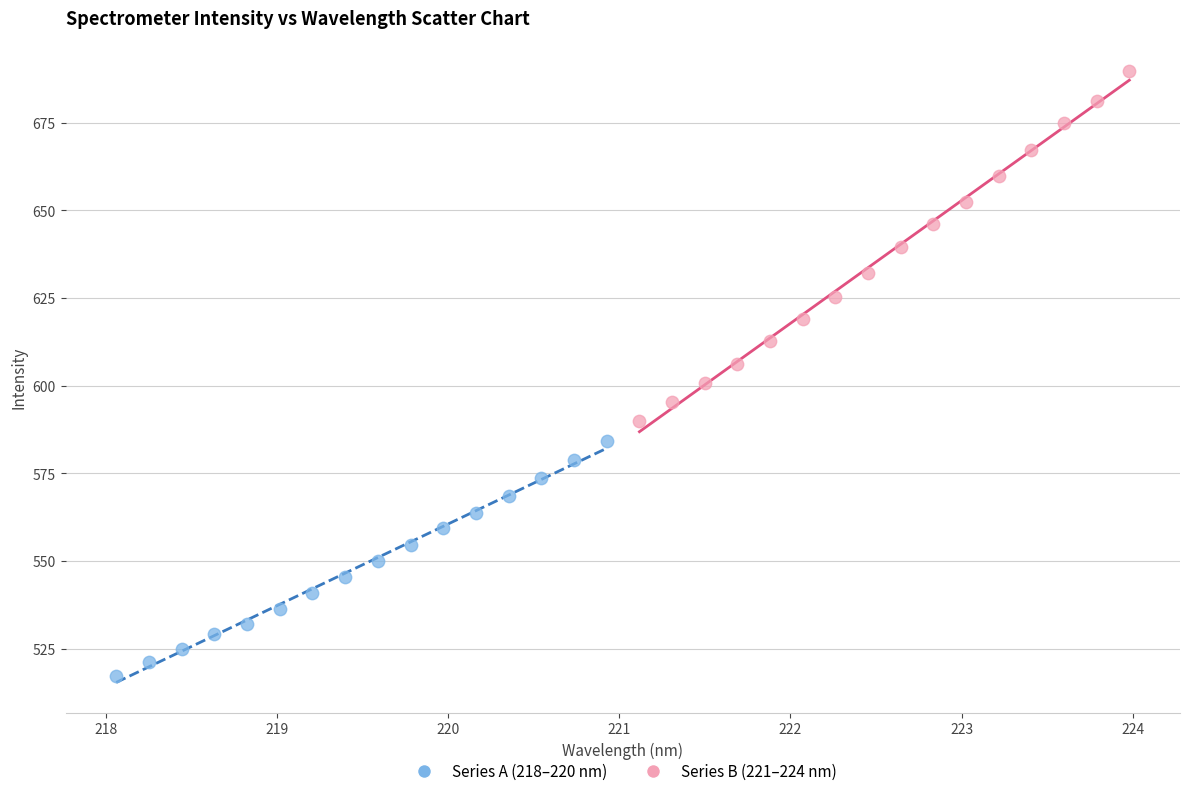

Which series has the widest spread of Y values?

Series B (221–224 nm)